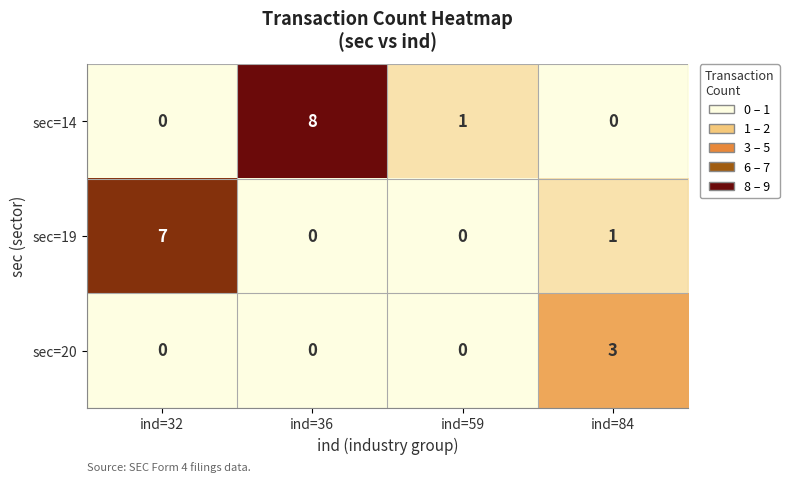

List the series in order of their overall mean, highest first.

sec=14, sec=19, sec=20